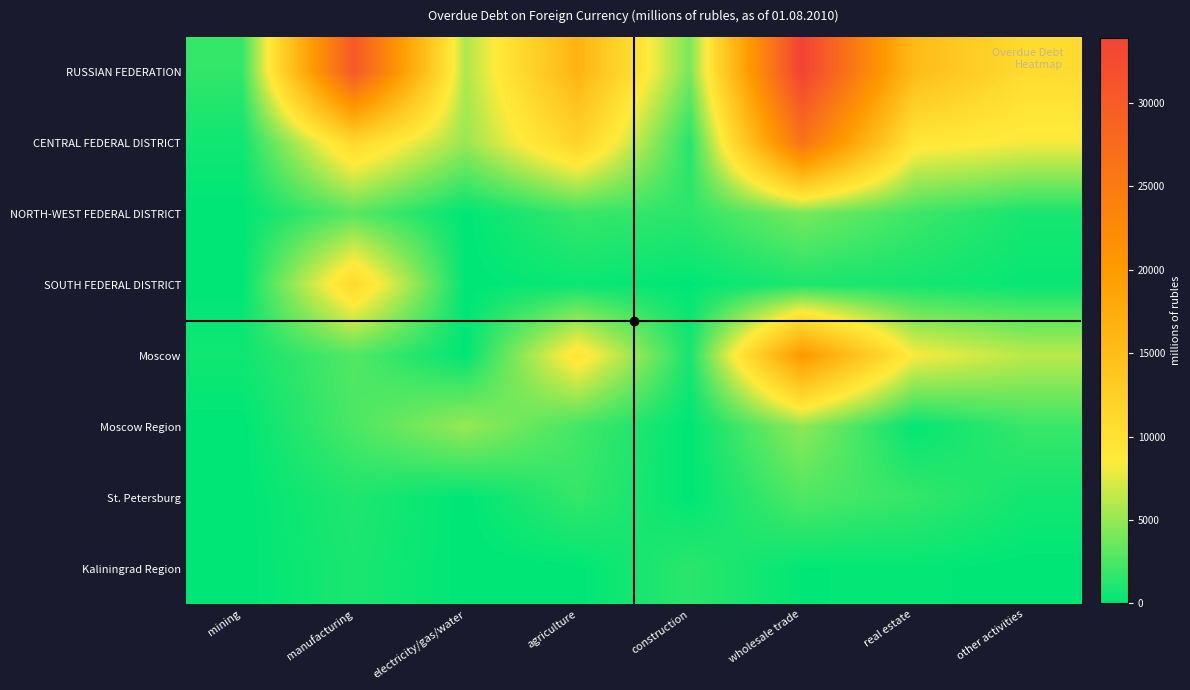

Reading left to right, list all the values displayed in this chart.

RUSSIAN FEDERATION: mining=1724	manufacturing=30340	electricity/gas/water=5793	agriculture=16338	construction=4041	wholesale trade=33898	real estate=15297	other activities=10686
CENTRAL FEDERAL DISTRICT: mining=570	manufacturing=11139	electricity/gas/water=5082	agriculture=11961	construction=1273	wholesale trade=26269	real estate=9280	other activities=8220
NORTH-WEST FEDERAL DISTRICT: mining=0	manufacturing=2973	electricity/gas/water=29	agriculture=1890	construction=1519	wholesale trade=4035	real estate=2097	other activities=772
SOUTH FEDERAL DISTRICT: mining=0	manufacturing=10956	electricity/gas/water=1	agriculture=363	construction=46	wholesale trade=977	real estate=715	other activities=286
Moscow: mining=566	manufacturing=2773	electricity/gas/water=0	agriculture=9561	construction=776	wholesale trade=20308	real estate=8315	other activities=6223
Moscow Region: mining=0	manufacturing=2511	electricity/gas/water=5042	agriculture=2257	construction=6	wholesale trade=4766	real estate=116	other activities=1882
St. Petersburg: mining=0	manufacturing=1090	electricity/gas/water=0	agriculture=1823	construction=14	wholesale trade=2700	real estate=1779	other activities=659
Kaliningrad Region: mining=0	manufacturing=898	electricity/gas/water=1	agriculture=18	construction=1476	wholesale trade=111	real estate=198	other activities=6